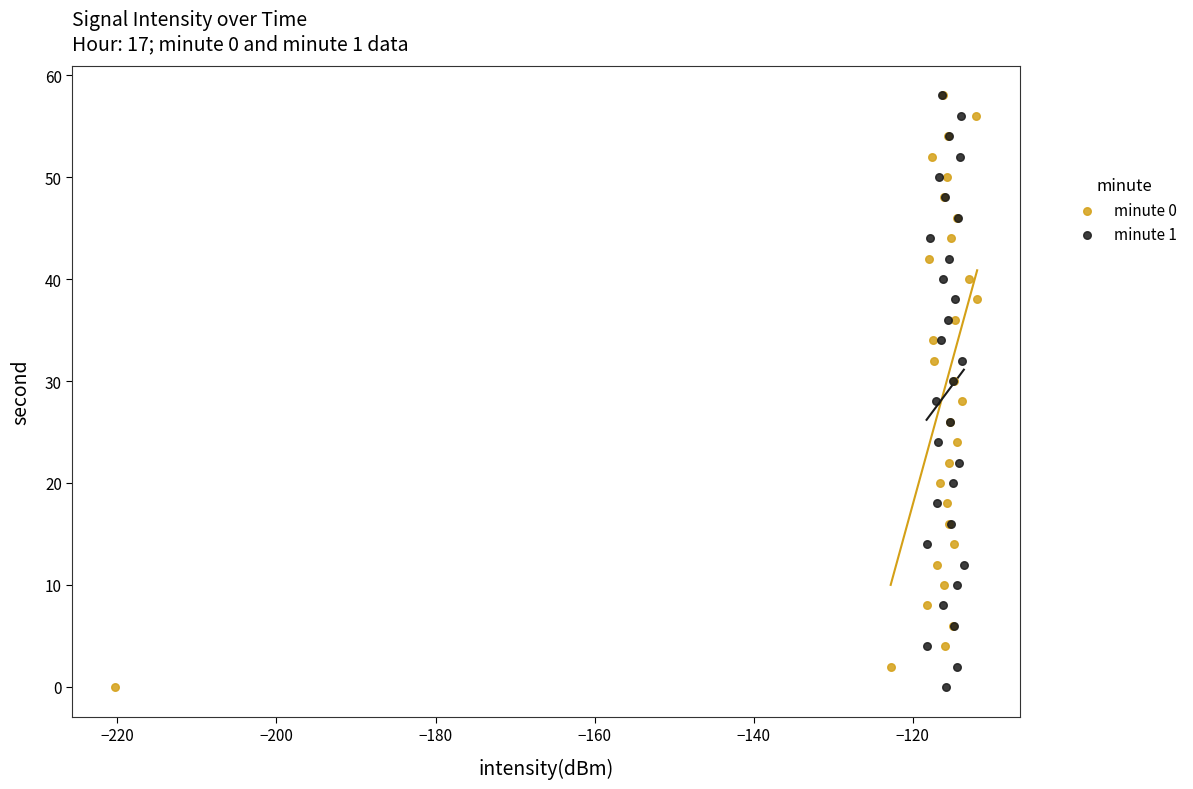

What are all the series names shown in the legend?

minute 0, minute 1